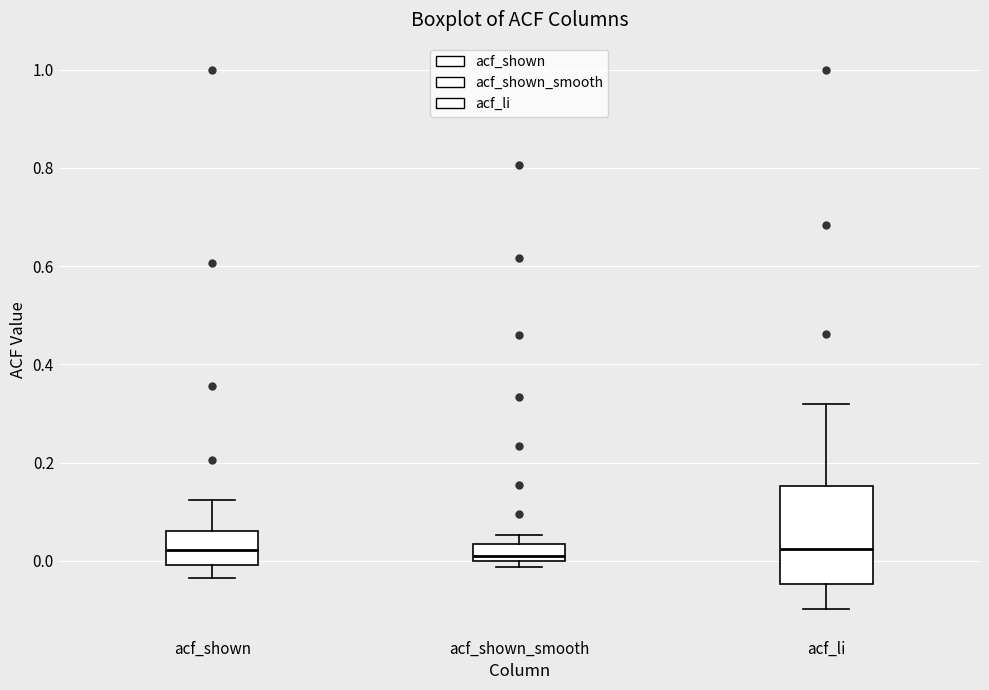

Comparing the boxes themselves (not the whiskers), which one is the tallest?

acf_li